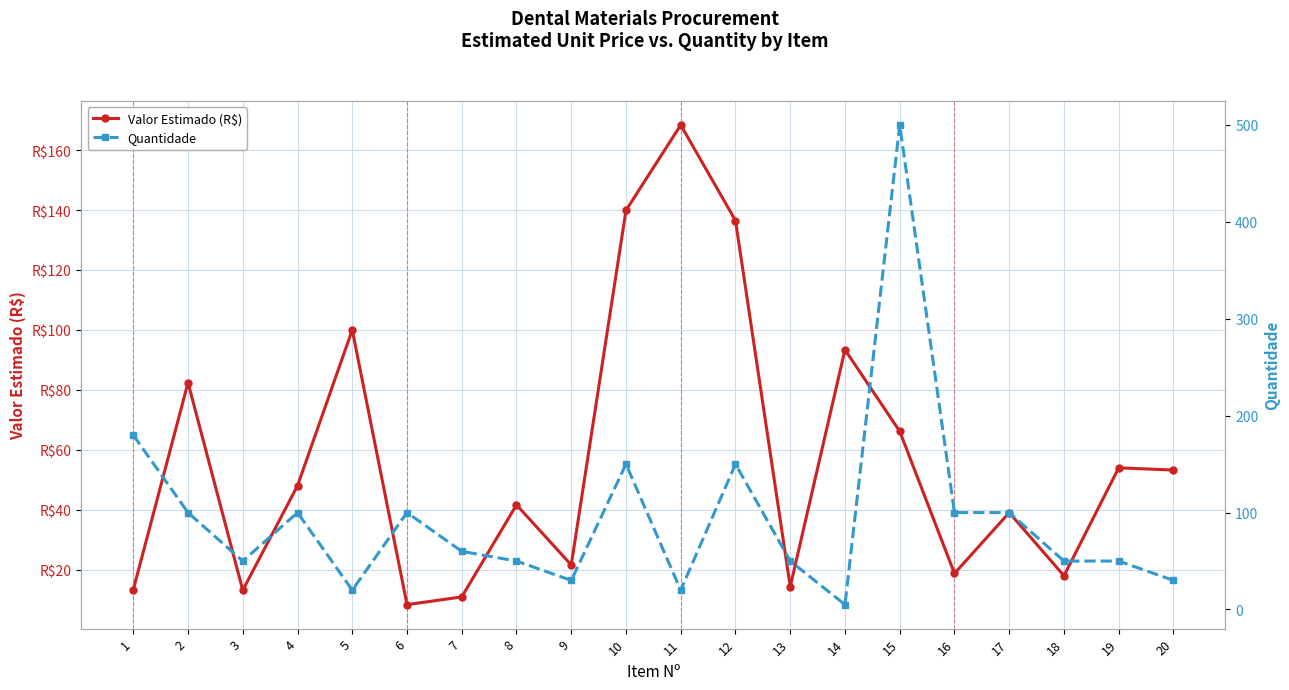

Reading left to right, transcribe all the data shown in this chart.

Valor Estimado (R$): 1=13.2	2=82.4	3=13.1	4=48.0	5=100.0	6=8.3	7=10.9	8=41.6	9=21.5	10=139.9	11=168.4	12=136.5	13=14.3	14=93.4	15=66.1	16=18.7	17=39.0	18=17.9	19=54.0	20=53.2
Quantidade: 1=180.0	2=100.0	3=50.0	4=100.0	5=20.0	6=100.0	7=60.0	8=50.0	9=30.0	10=150.0	11=20.0	12=150.0	13=50.0	14=5.0	15=500.0	16=100.0	17=100.0	18=50.0	19=50.0	20=30.0